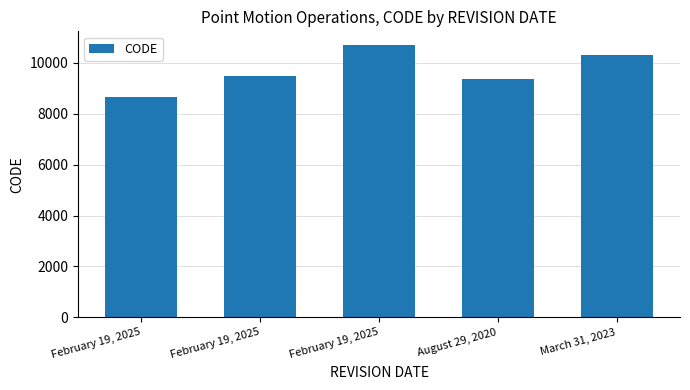

How many bars are there in total?

5